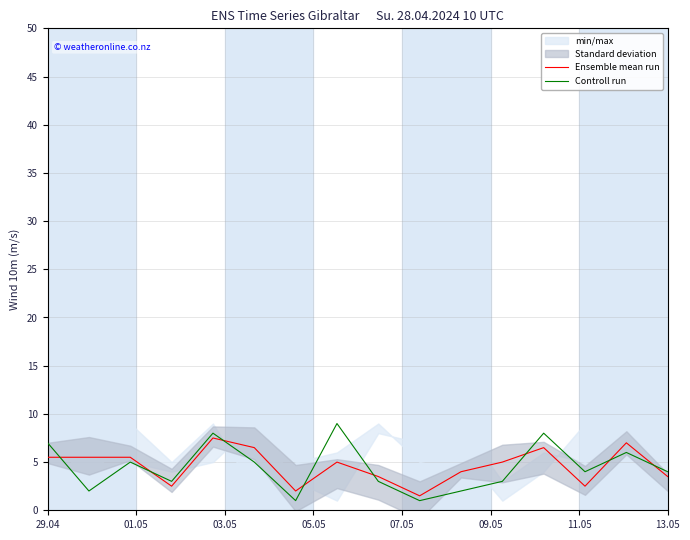

What is the maximum value for Ensemble mean run?

7.5